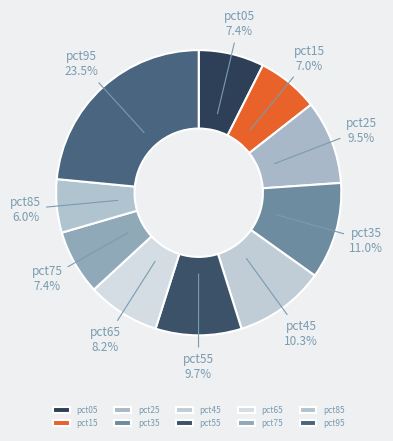

Approximately how many times larger is the value at pct85 compared to pct45?

0.6